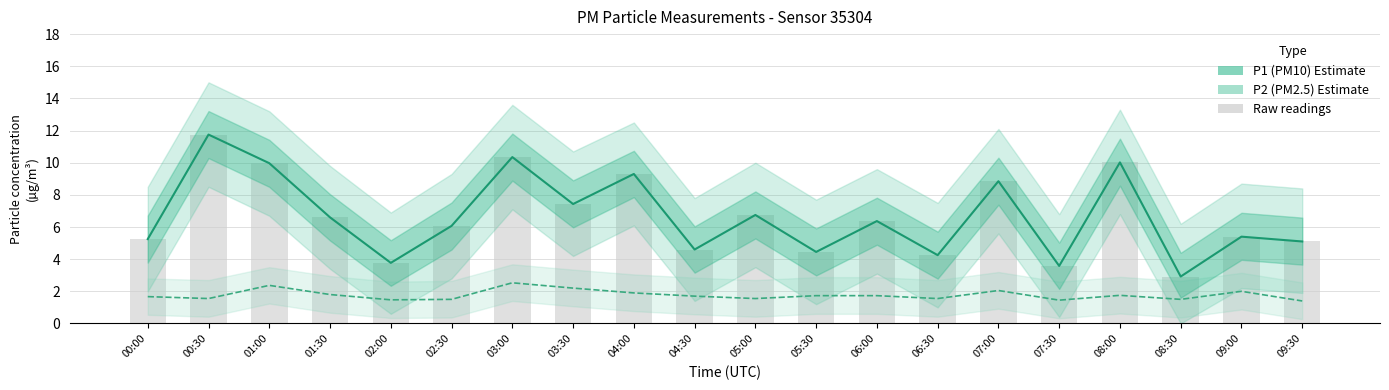

At which label is P1 (PM10) closest to 7?

05:00